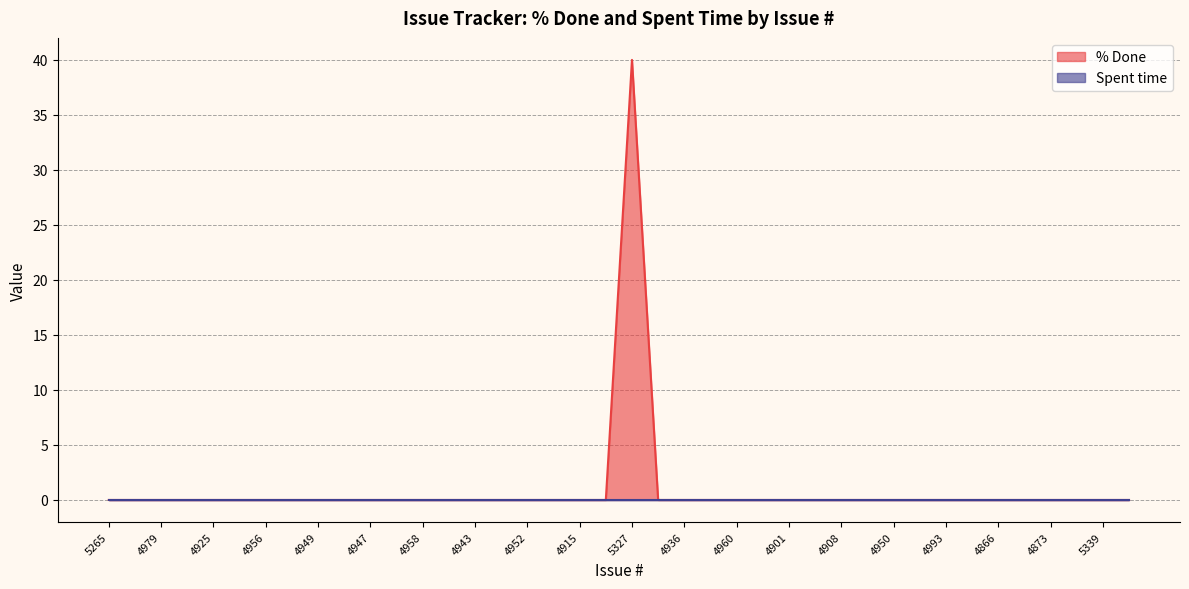

Reading left to right, extract all data points from this chart.

0	0	0	0	0	0	0	0	0	0	0	0	0	0	0	0	0	0	0	0	40	0	0	0	0	0	0	0	0	0	0	0	0	0	0	0	0	0	0	0